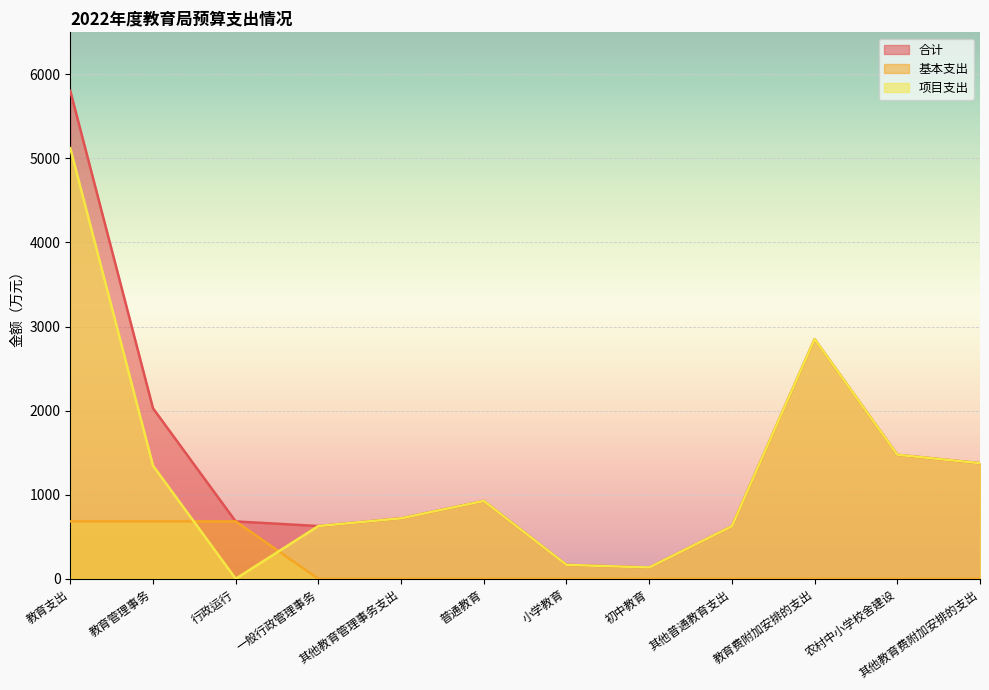

Which has a higher value, 普通教育 or 其他教育费附加安排的支出?

其他教育费附加安排的支出